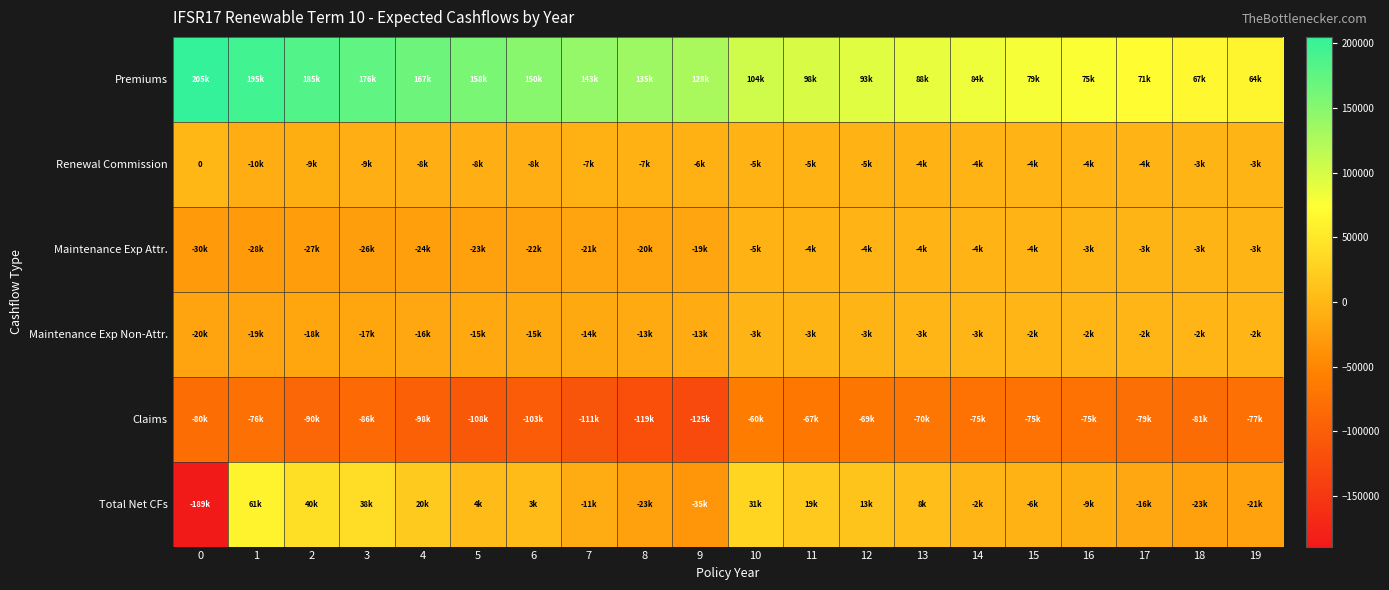

What is the total value across all series at 5?

7332.4